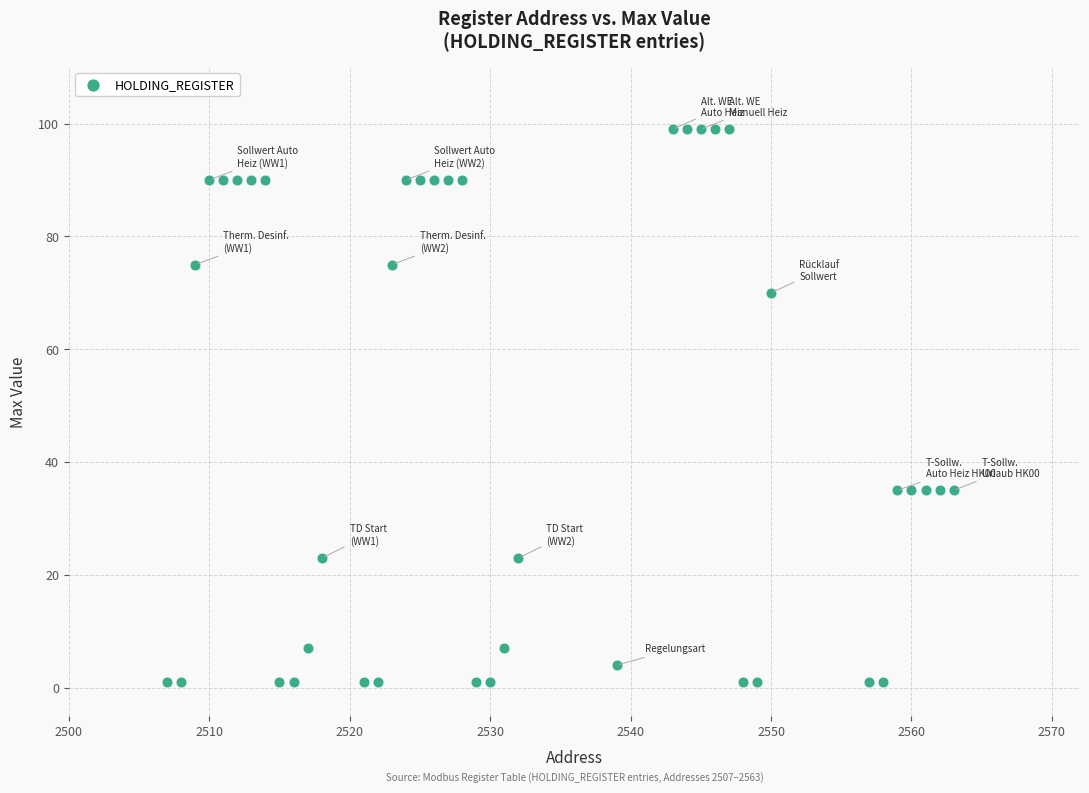

What is the range of X values (max minus min)?

56